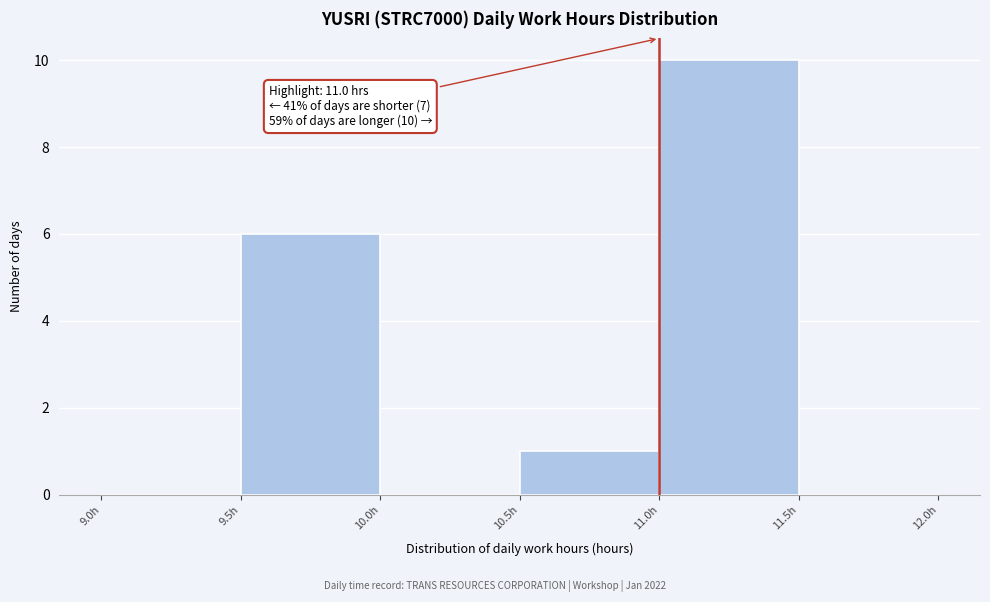

Which range on the x-axis has the tallest bar?

11.0 to 11.5